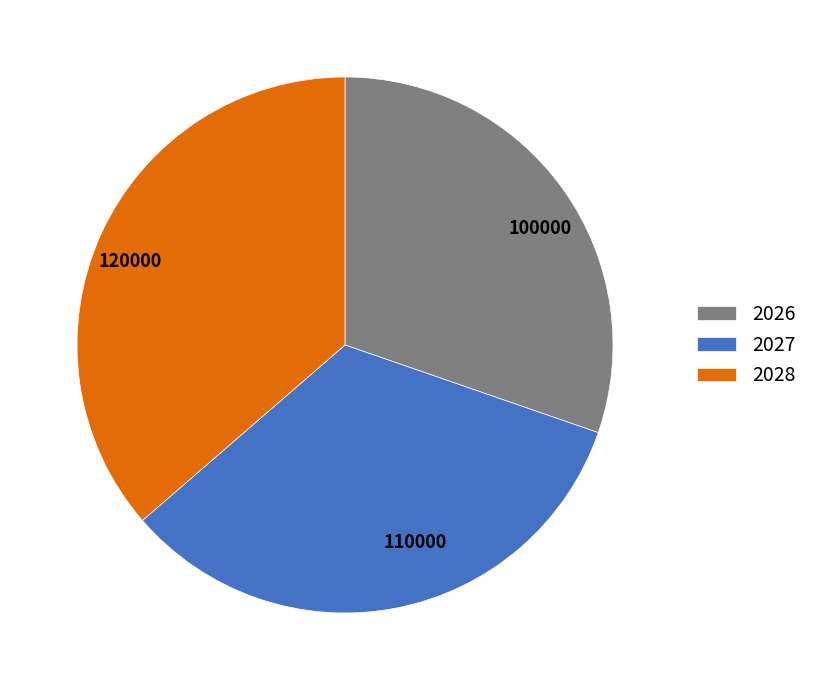

Count the number of slices in the pie.

3